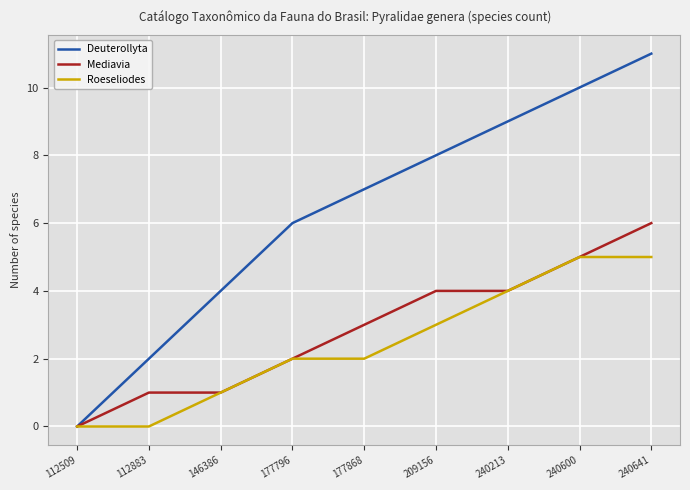

True or false: Deuterollyta has more than 2 points higher than both neighbors.

False